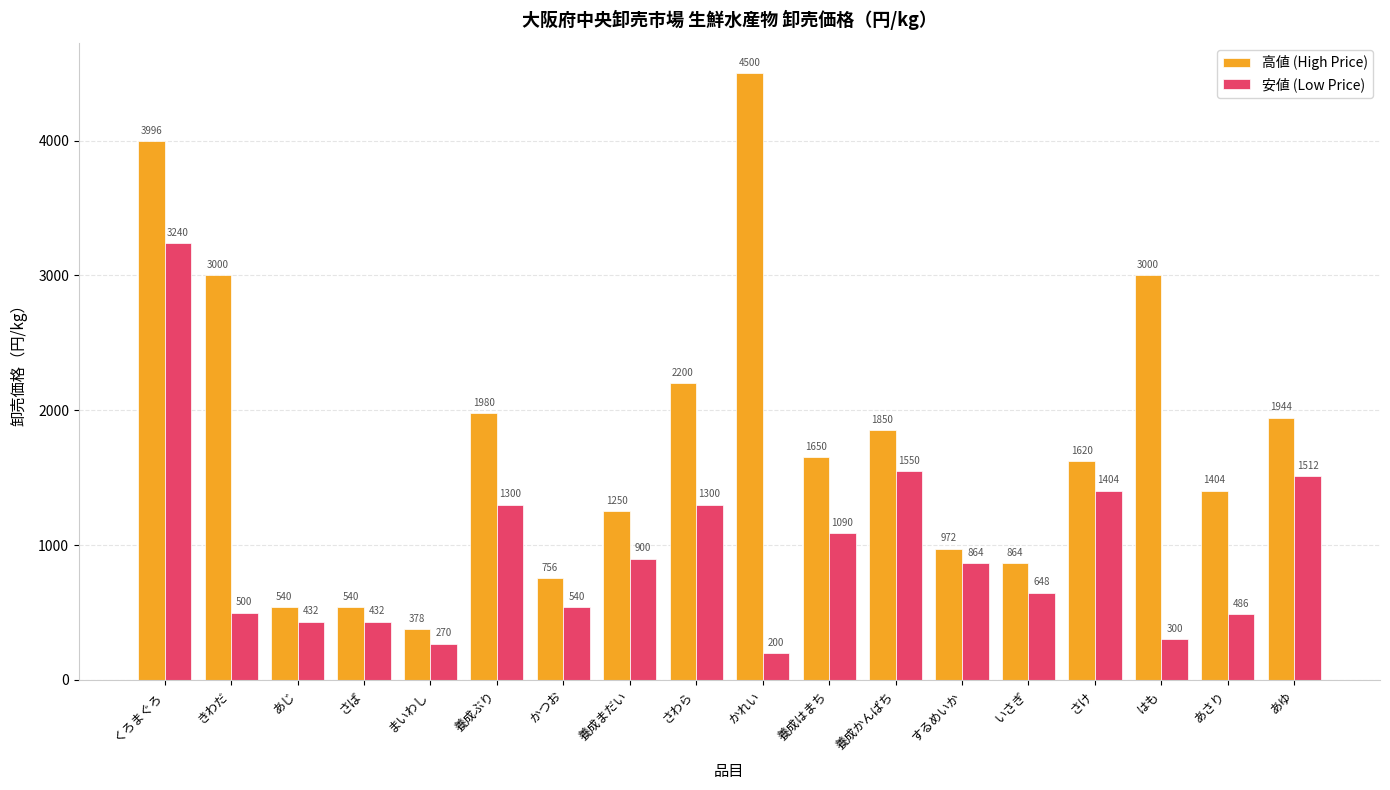

Which label corresponds to the smallest value in the chart?

かれい